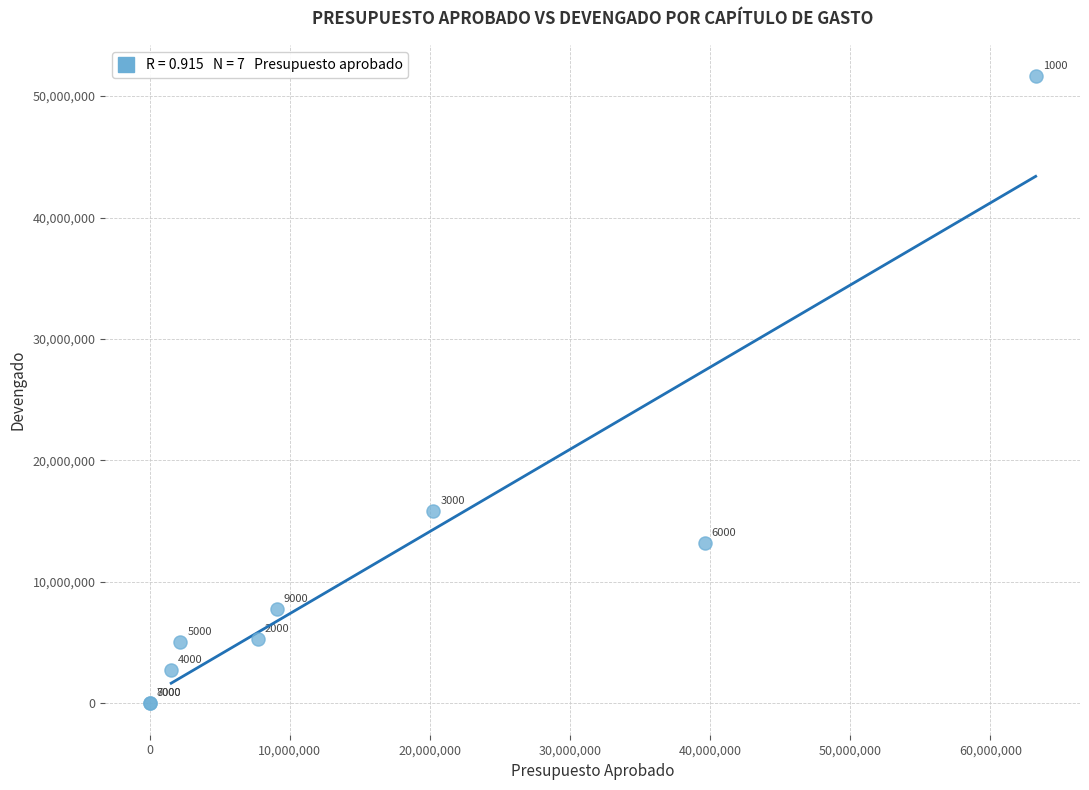

What Y value in the scatter plot is closest to 25819039?

15826465.7